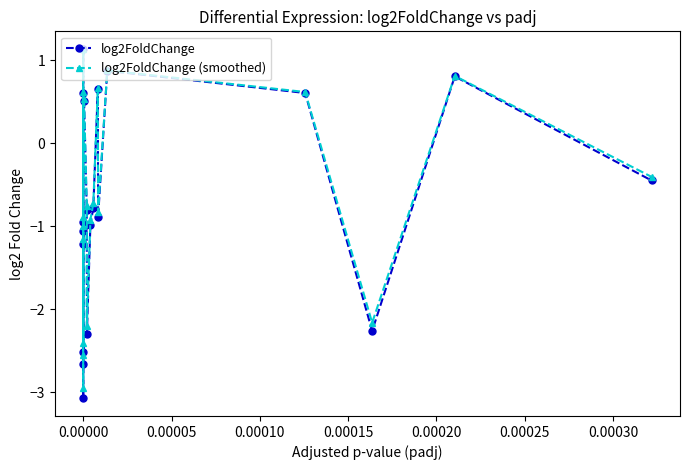

What is the minimum value for log2FoldChange?

-3.1